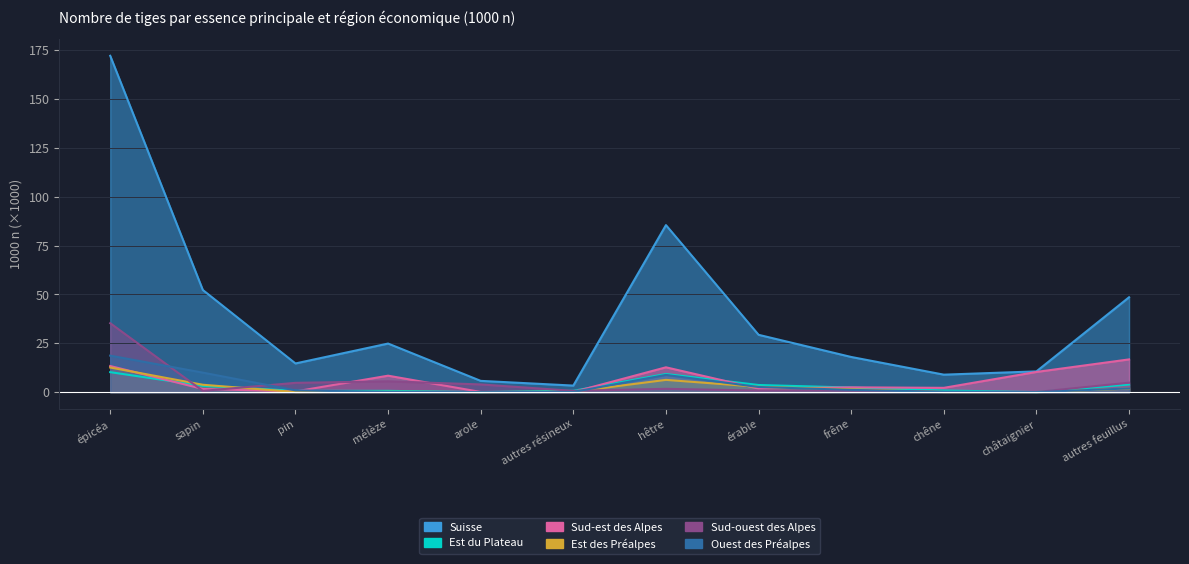

Which category has the highest value in the Est du Plateau series?

épicéa